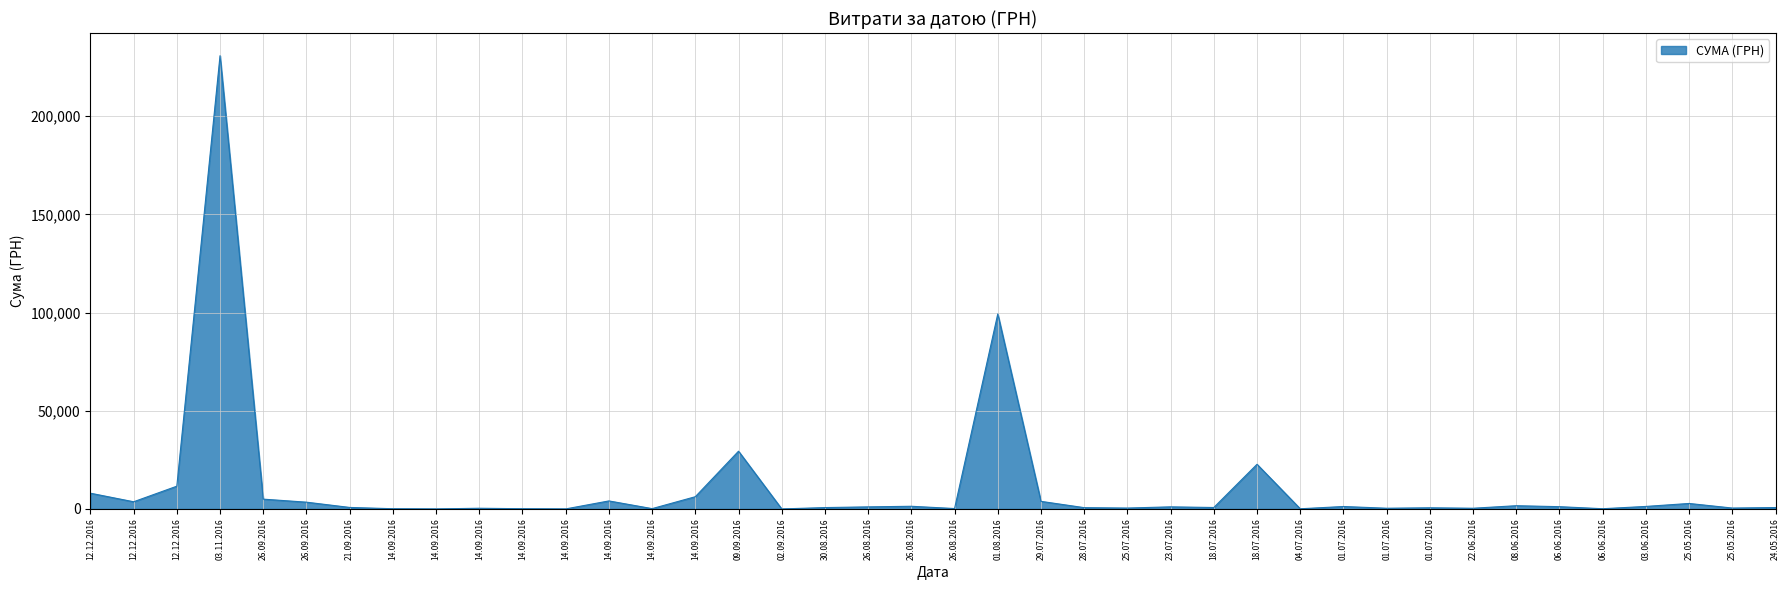

Is this an area chart (filled region under the line)?

Yes